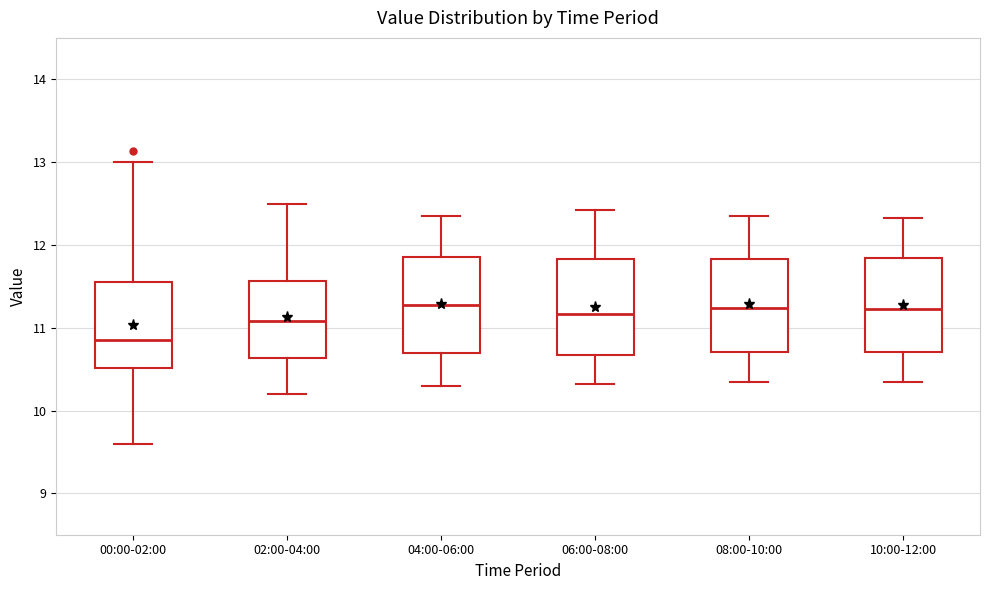

Reading left to right, read every box against the y-axis: the position of its median line, the range the box covers, and the ends of its whiskers. The values are not printed on the chart, so give them approximately, as read against the axis.

00:00-02:00: median 10.9, box 10.5 to 11.6, whiskers 9.6 to 13.0
02:00-04:00: median 11.1, box 10.6 to 11.6, whiskers 10.2 to 12.5
04:00-06:00: median 11.3, box 10.7 to 11.9, whiskers 10.3 to 12.4
06:00-08:00: median 11.2, box 10.7 to 11.8, whiskers 10.3 to 12.4
08:00-10:00: median 11.2, box 10.7 to 11.8, whiskers 10.4 to 12.4
10:00-12:00: median 11.2, box 10.7 to 11.8, whiskers 10.4 to 12.3